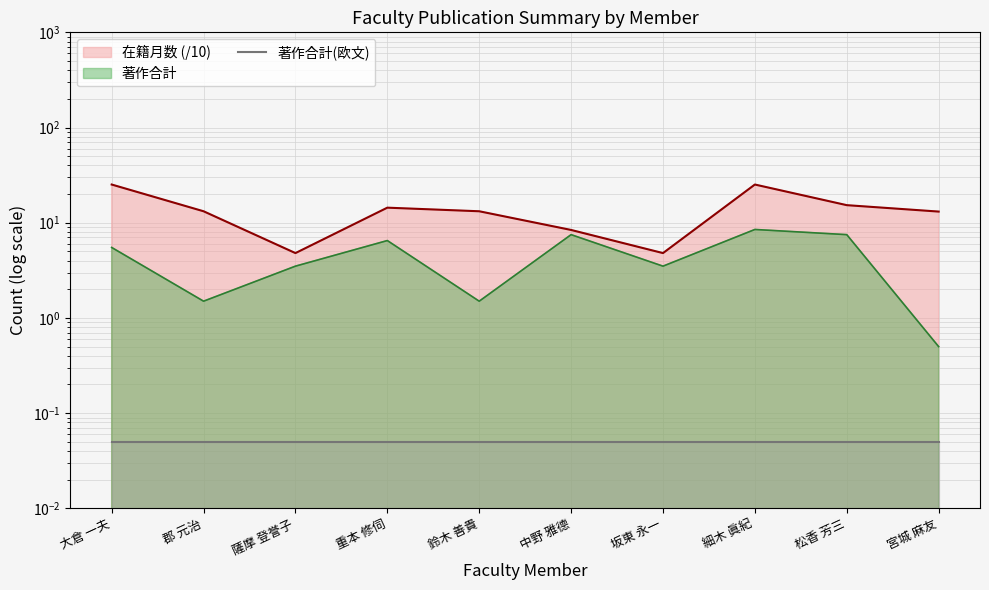

Rank the categories by 在籍月数 value from highest to lowest.

大倉 一夫, 細木 眞紀, 松香 芳三, 重本 修伺, 郡 元治, 鈴木 善貴, 宮城 麻友, 中野 雅德, 薩摩 登誉子, 坂東 永一